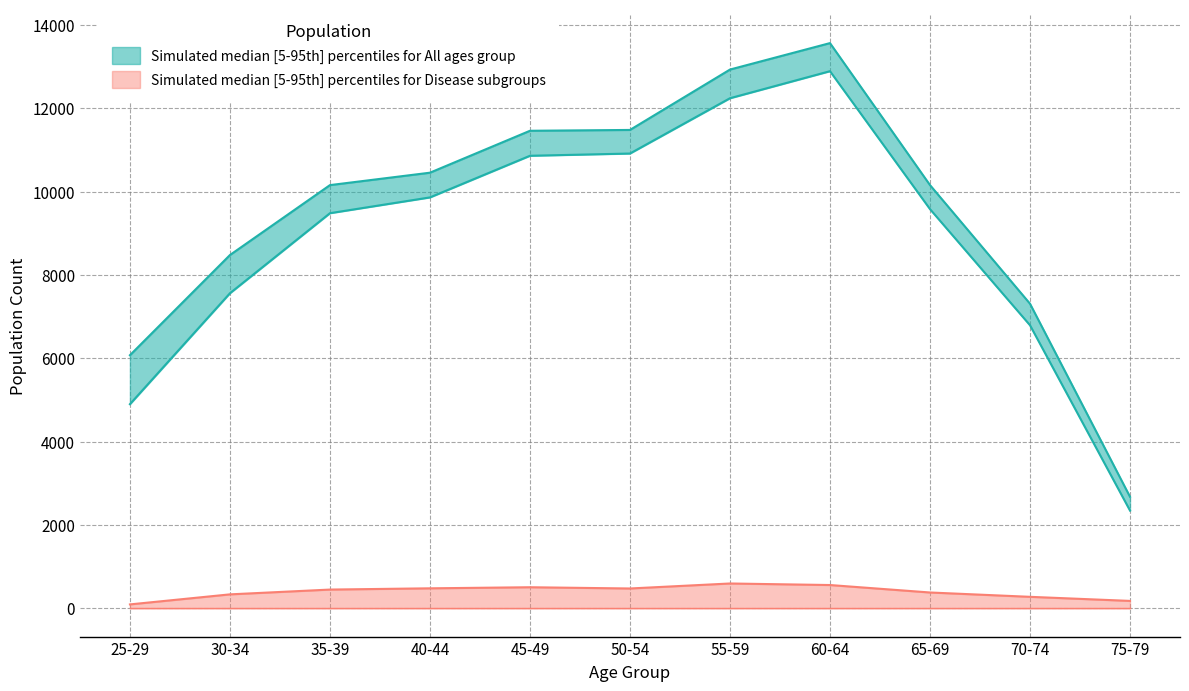

True or false: Total and Disease_B intersect in this chart.

False